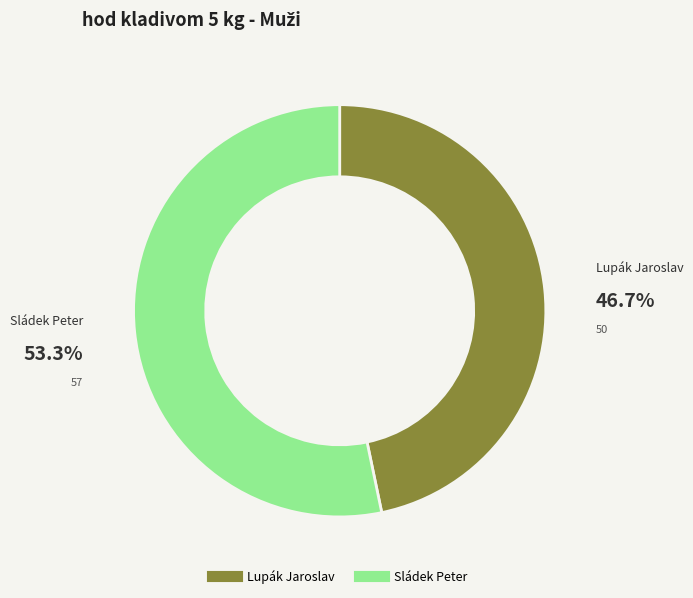

Is there any slice that represents more than half of the pie?

Yes